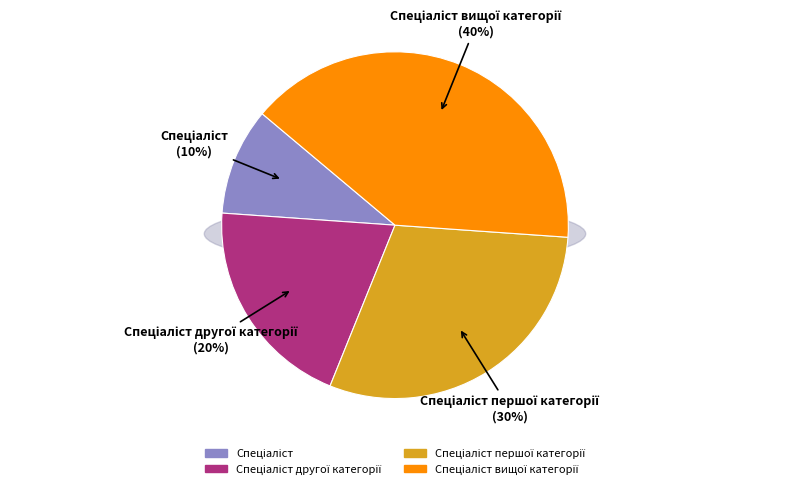

To the nearest percent, what is the combined percentage of Спеціаліст першої категорії and Спеціаліст вищої категорії?

70%